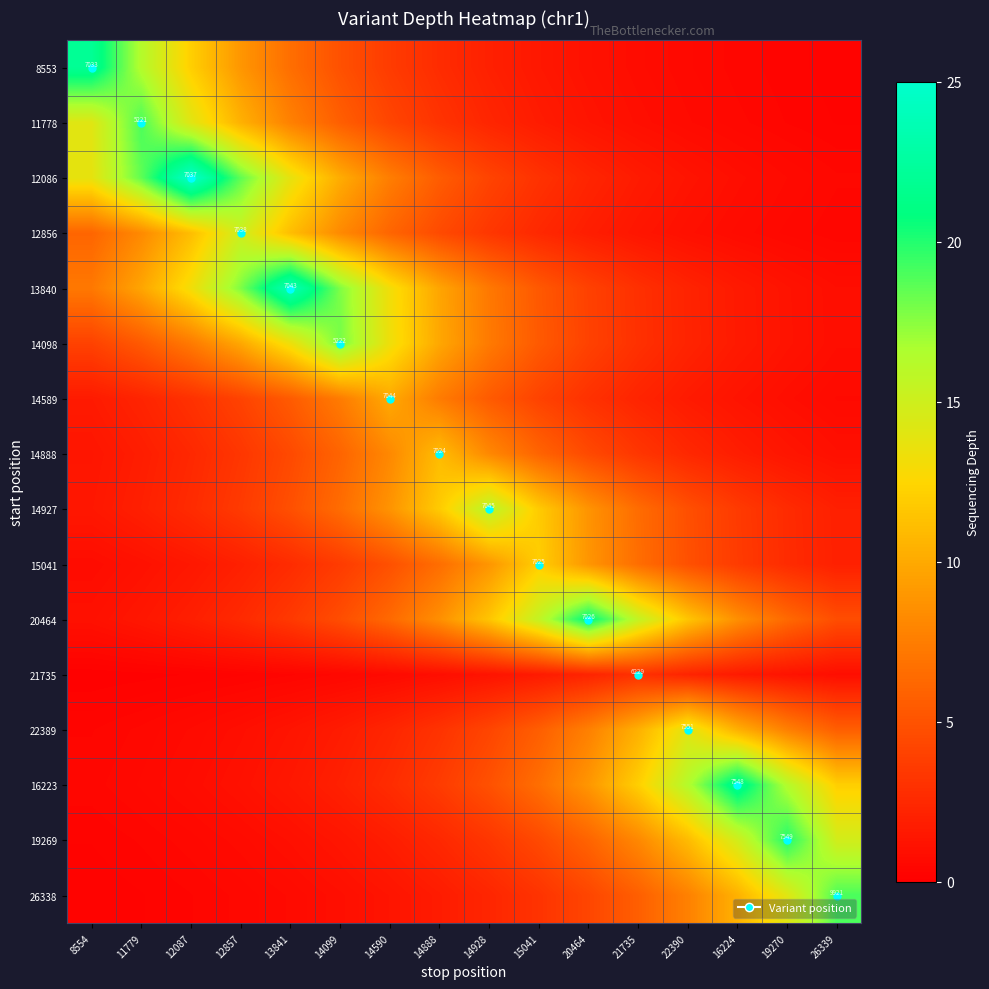

Is the value of 20464 at 19270 greater than the value of 14927 at 26339?

Yes